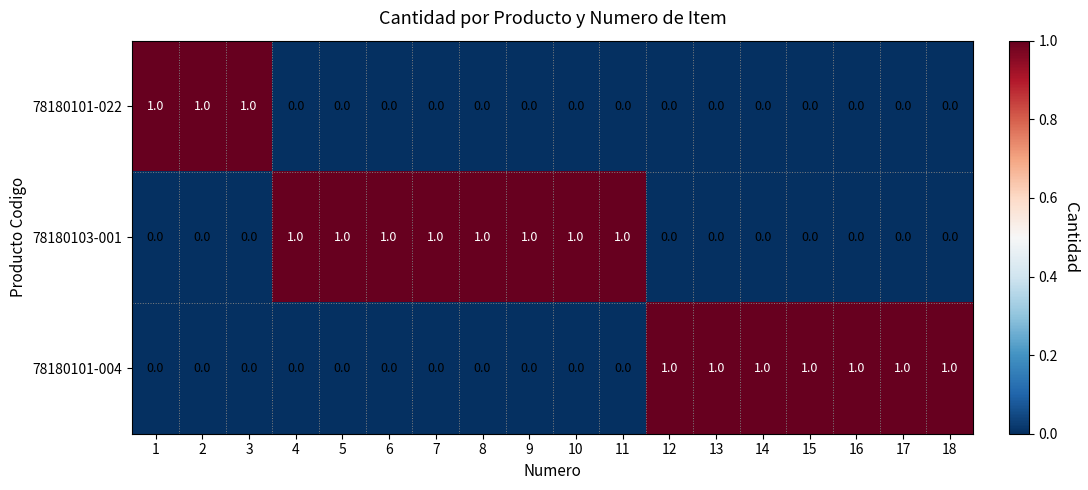

Which series has the largest total across all categories?

78180103-001